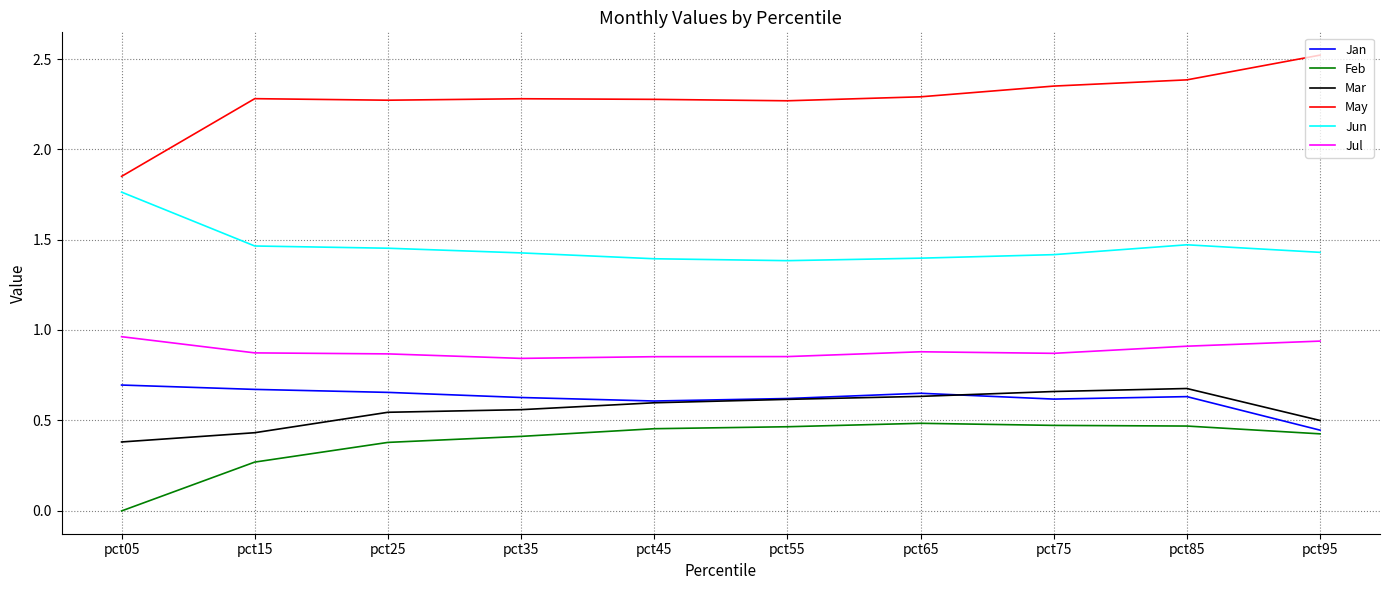

The value of May at pct65 is 2.3. True or false?

True